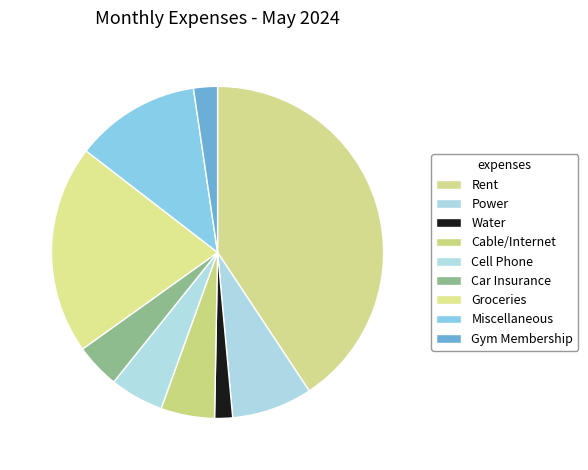

Rank the categories by value from highest to lowest.

Rent, Groceries, Miscellaneous, Power, Cable/Internet, Cell Phone, Car Insurance, Gym Membership, Water